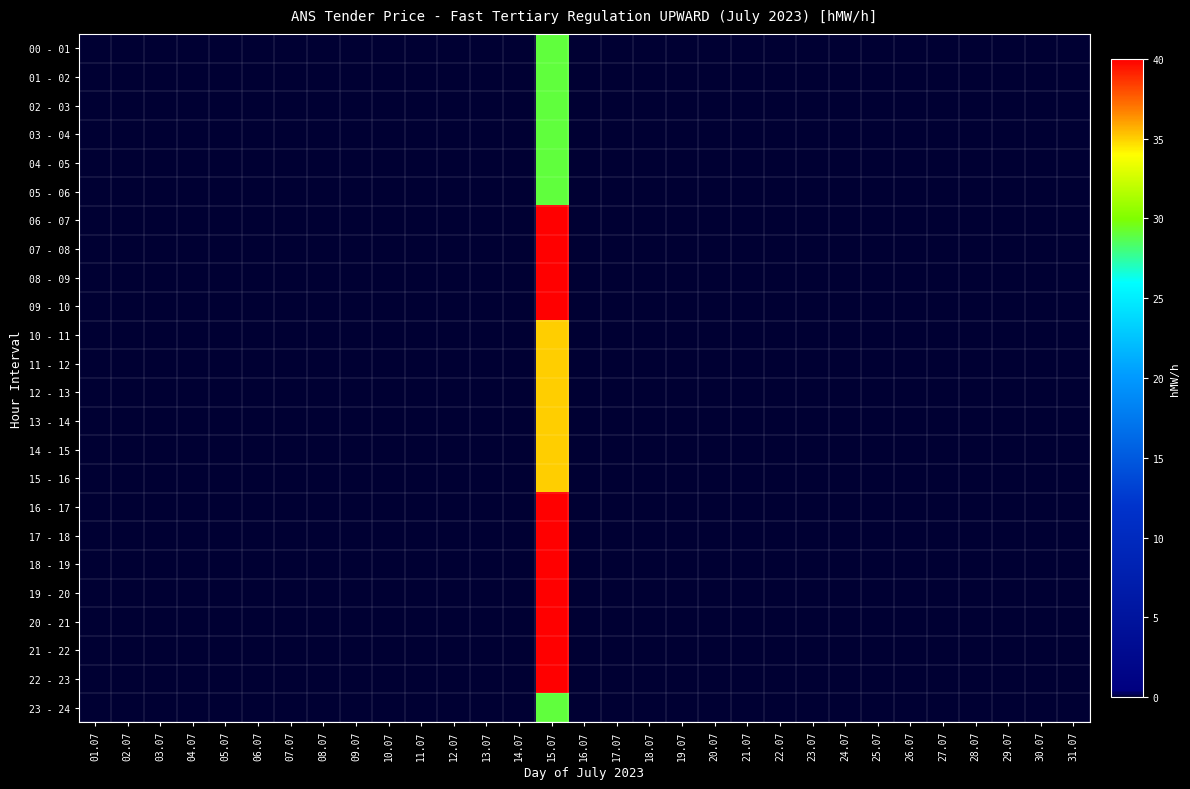

Rank the series at 07.07 from highest to lowest value.

00 - 01, 01 - 02, 02 - 03, 03 - 04, 04 - 05, 05 - 06, 06 - 07, 07 - 08, 08 - 09, 09 - 10, 10 - 11, 11 - 12, 12 - 13, 13 - 14, 14 - 15, 15 - 16, 16 - 17, 17 - 18, 18 - 19, 19 - 20, 20 - 21, 21 - 22, 22 - 23, 23 - 24